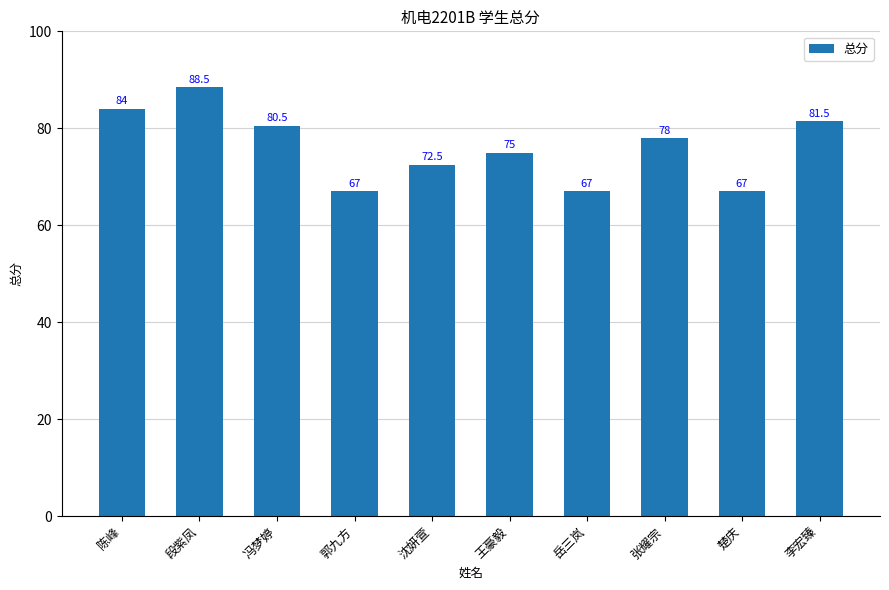

How many data points are less than 78?

5